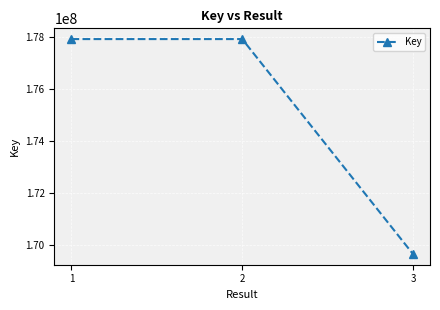

What is the maximum value shown in the chart?

177910746